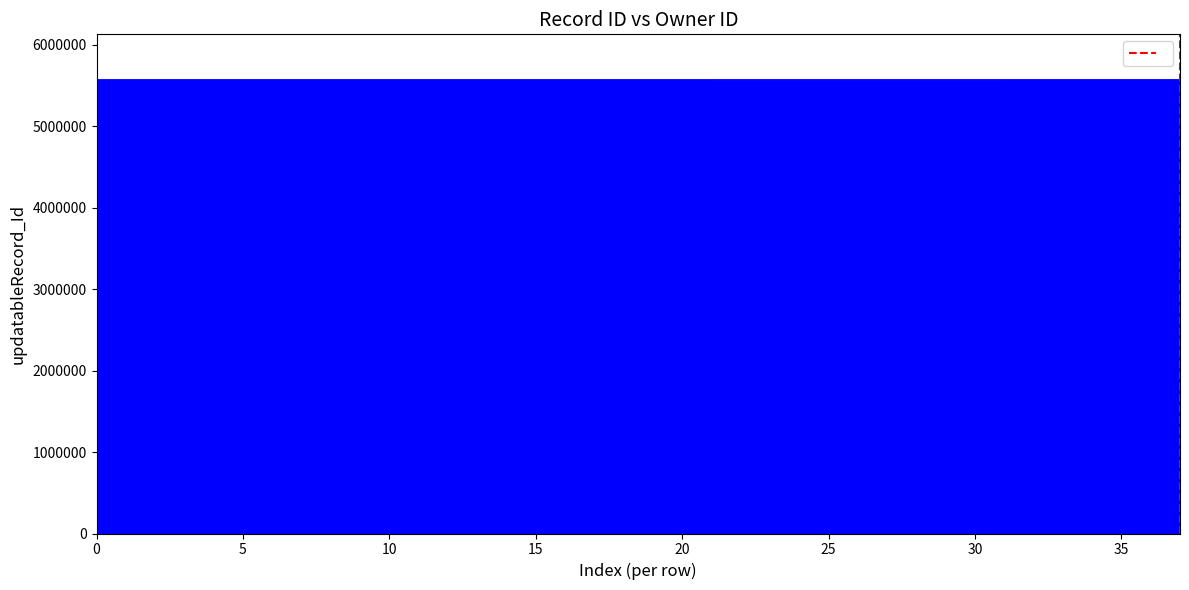

What is the difference between the maximum and minimum values?

38